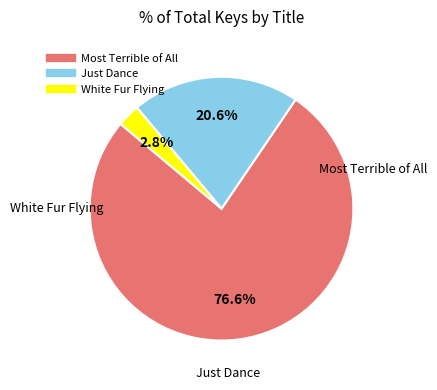

What is the total percentage of Most Terrible of All and White Fur Flying?

79.4%